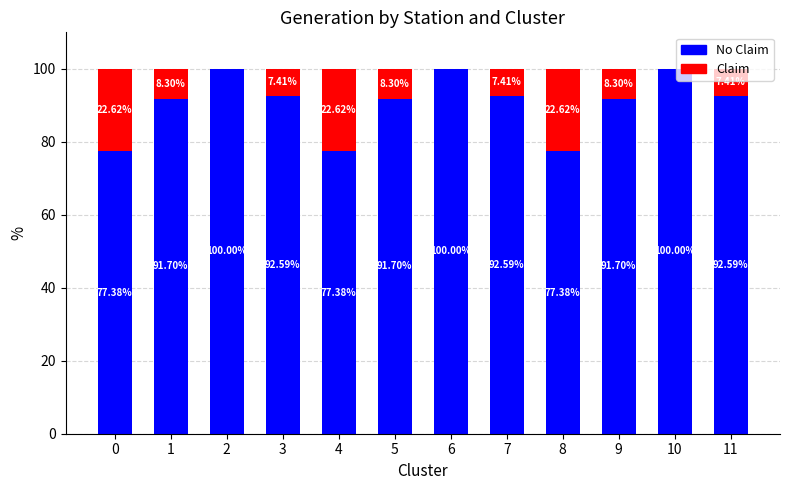

What is the total value across all series at 4?

100.0